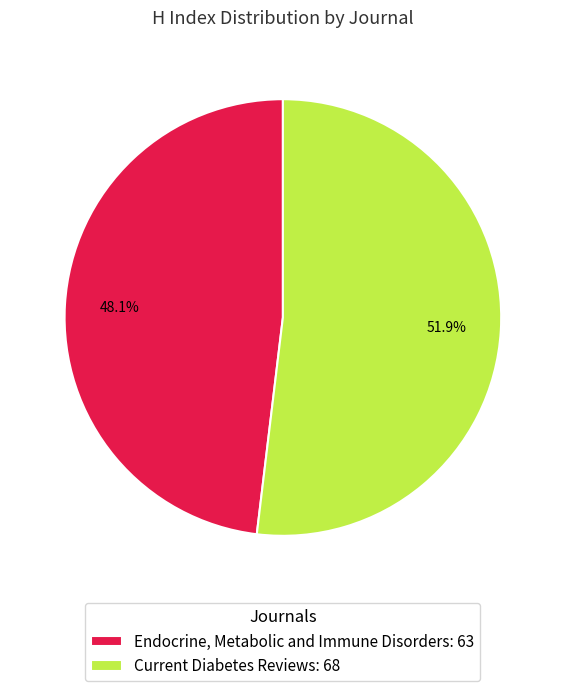

Which has a higher value, Current Diabetes Reviews or Endocrine, Metabolic and Immune Disorders?

Current Diabetes Reviews